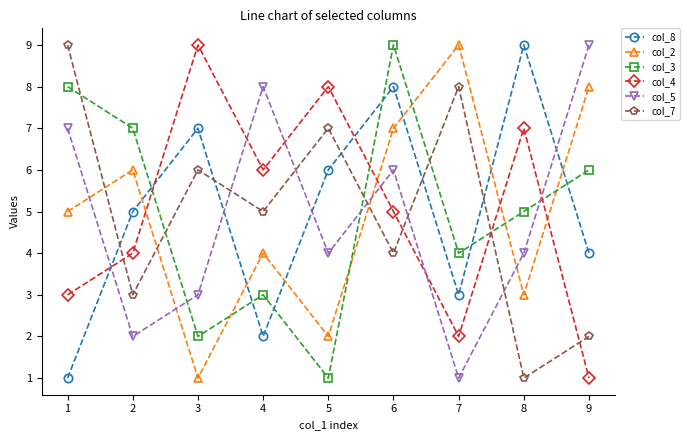

Reading left to right, transcribe all the data shown in this chart.

col_8: 1	5	7	2	6	8	3	9	4
col_2: 5	6	1	4	2	7	9	3	8
col_3: 8	7	2	3	1	9	4	5	6
col_4: 3	4	9	6	8	5	2	7	1
col_5: 7	2	3	8	4	6	1	4	9
col_7: 9	3	6	5	7	4	8	1	2